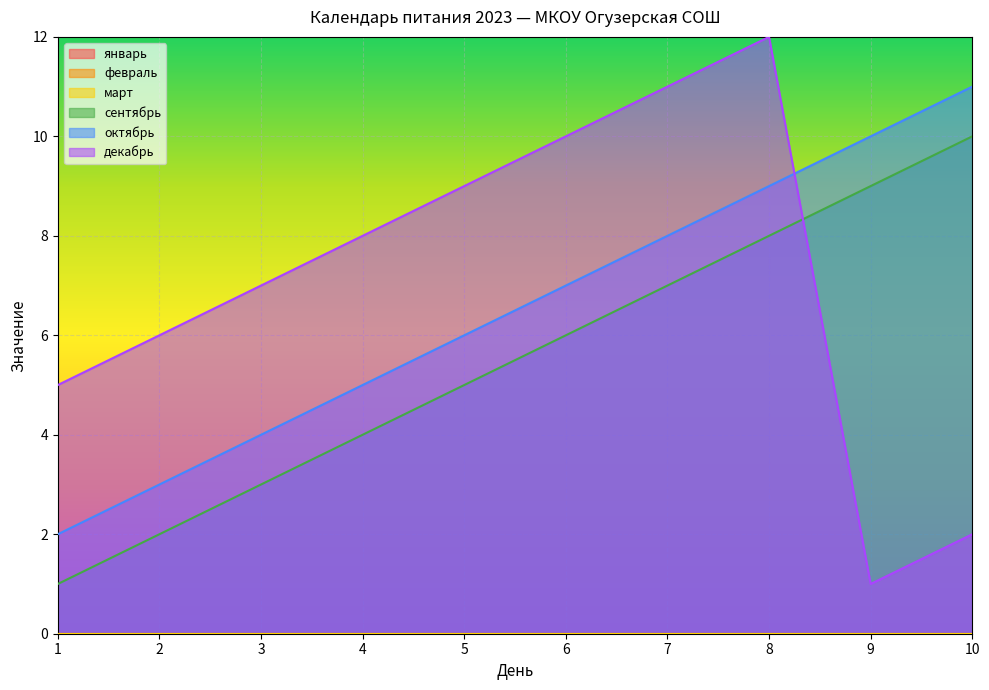

Does the chart display data point markers on the line(s)?

No